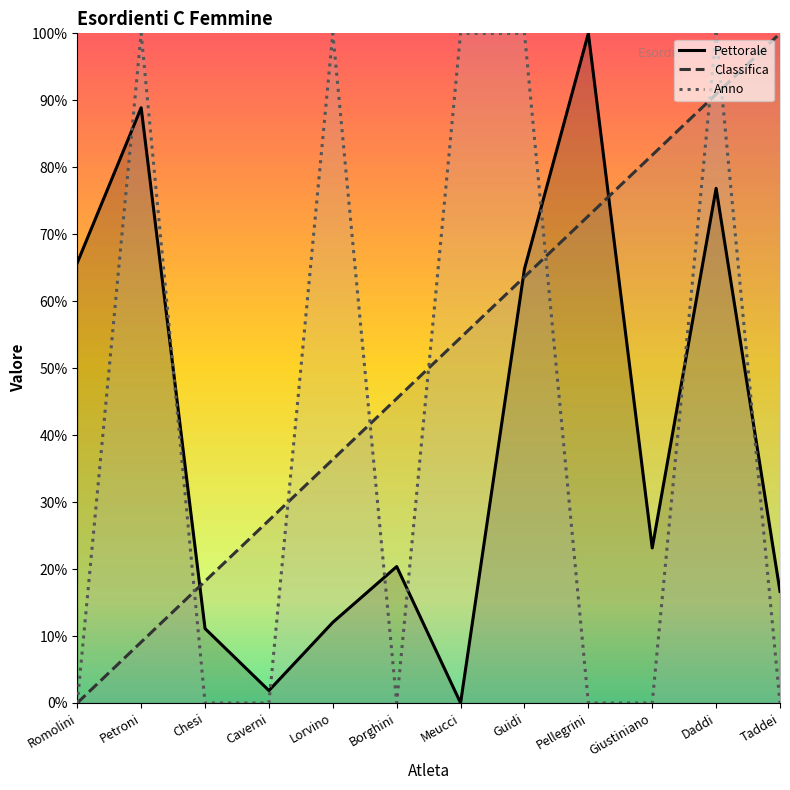

What is the greatest value displayed?

100.0